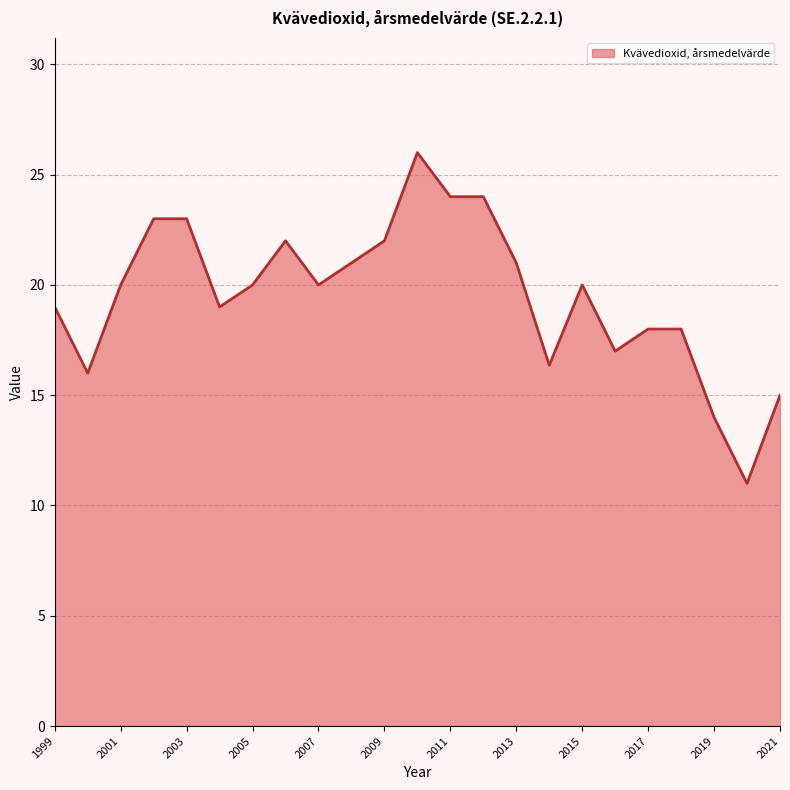

What is the average value?

19.5